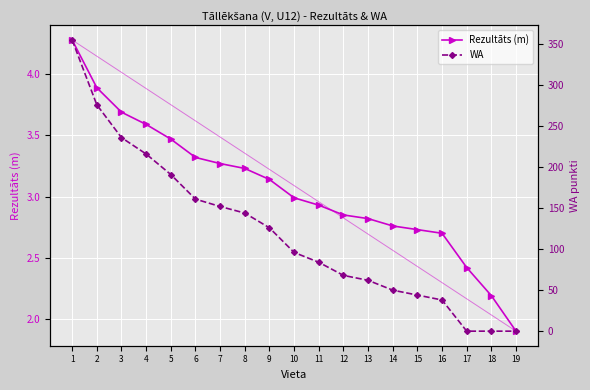

What is the approximate value of Rezultāts (m) at 10?

3.0